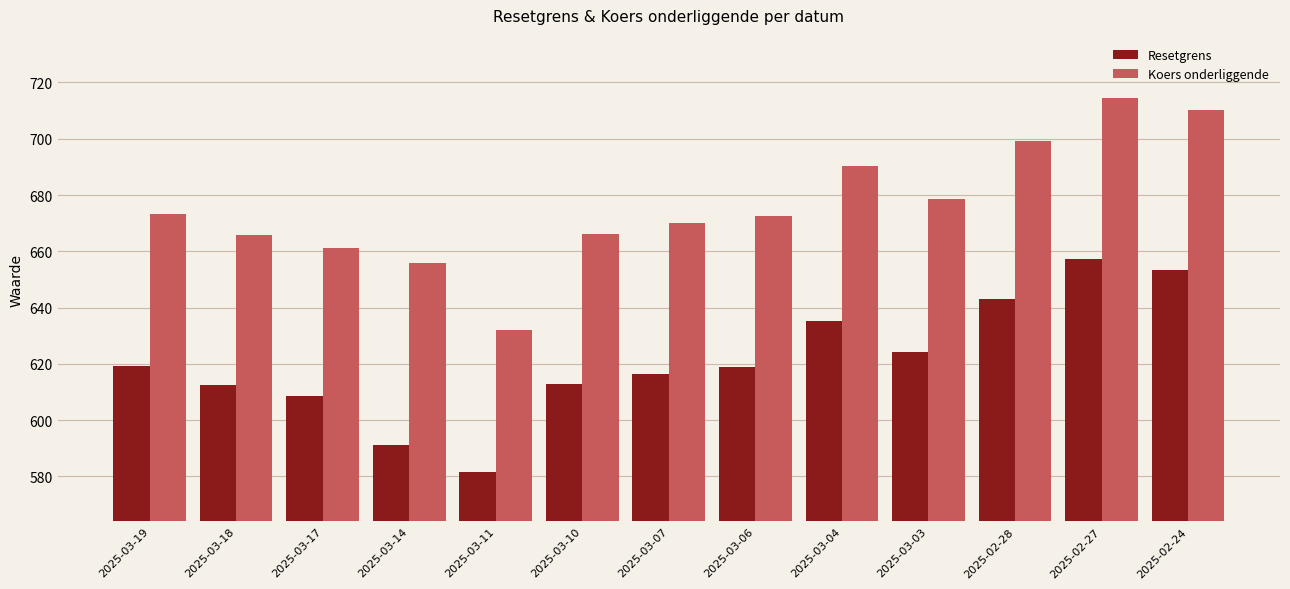

Rank the series by their maximum value, from lowest to highest.

Resetgrens, Koers onderliggende